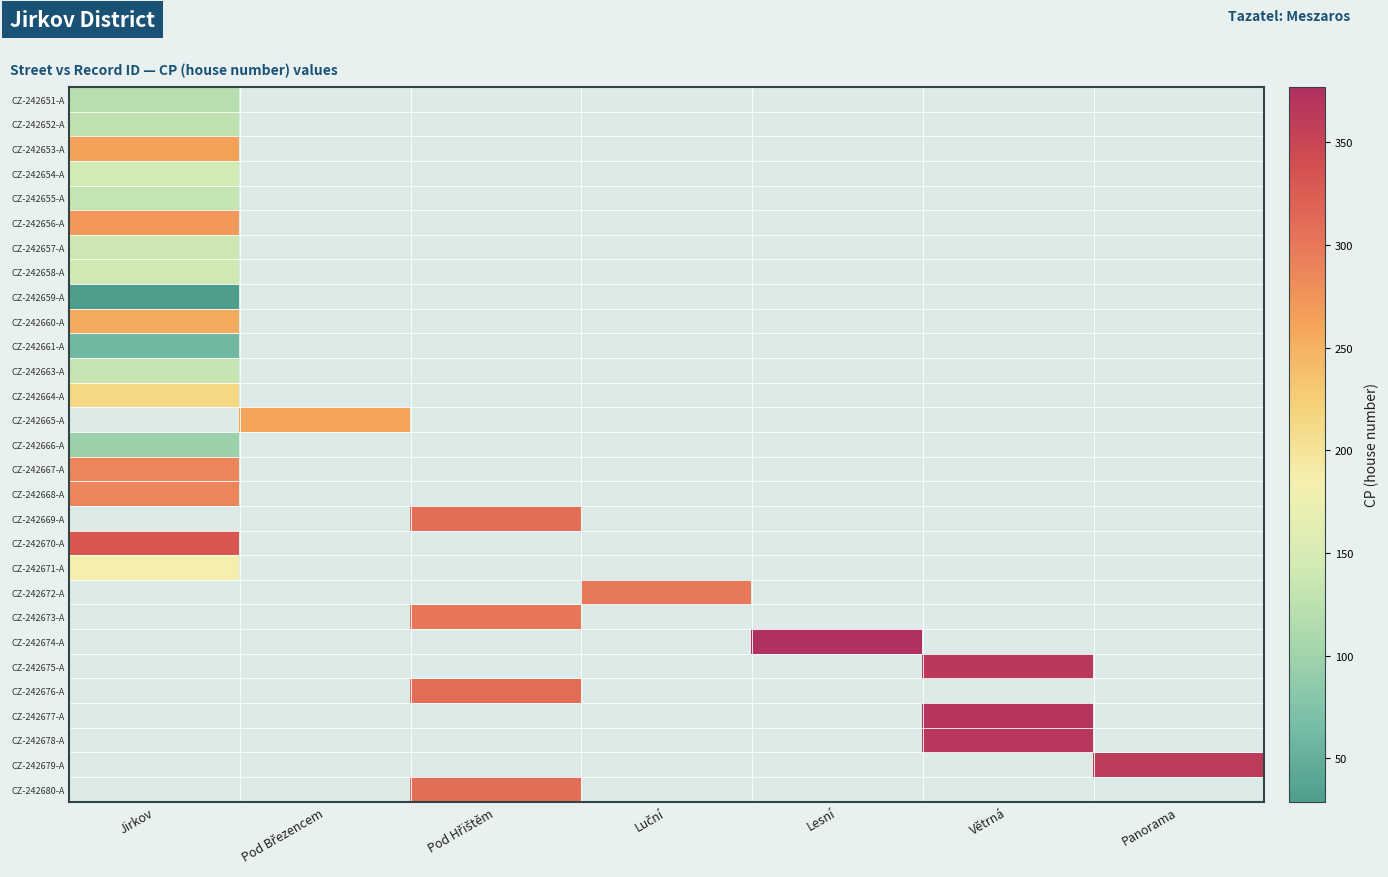

What is the greatest value displayed?

377.0